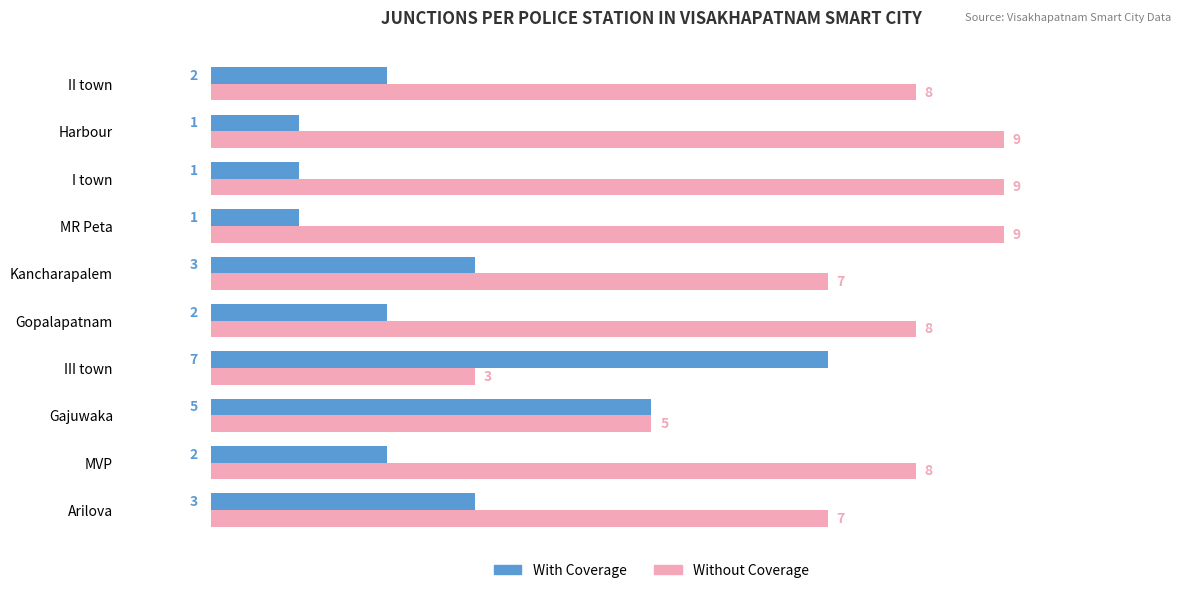

Rank the series by their average value, from lowest to highest.

With Coverage, Without Coverage